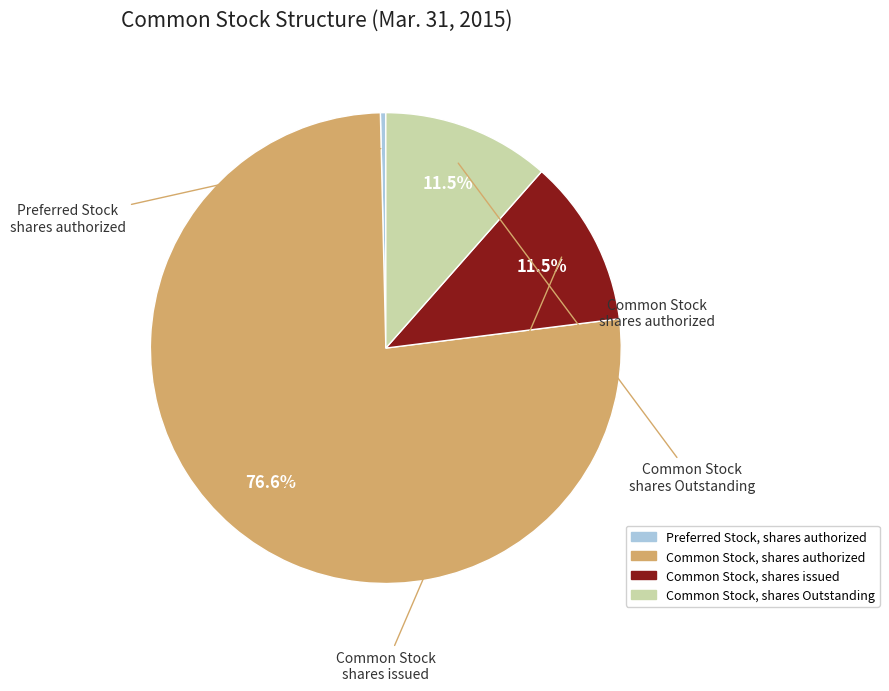

Count the number of slices in the pie.

4